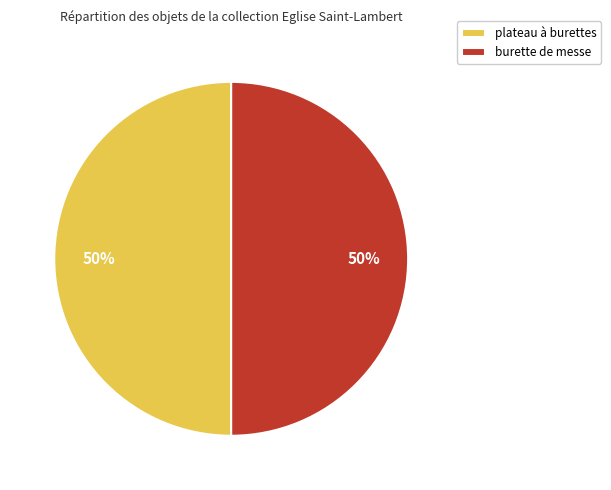

The burette de messe slice represents 50% of the pie. True or false?

True